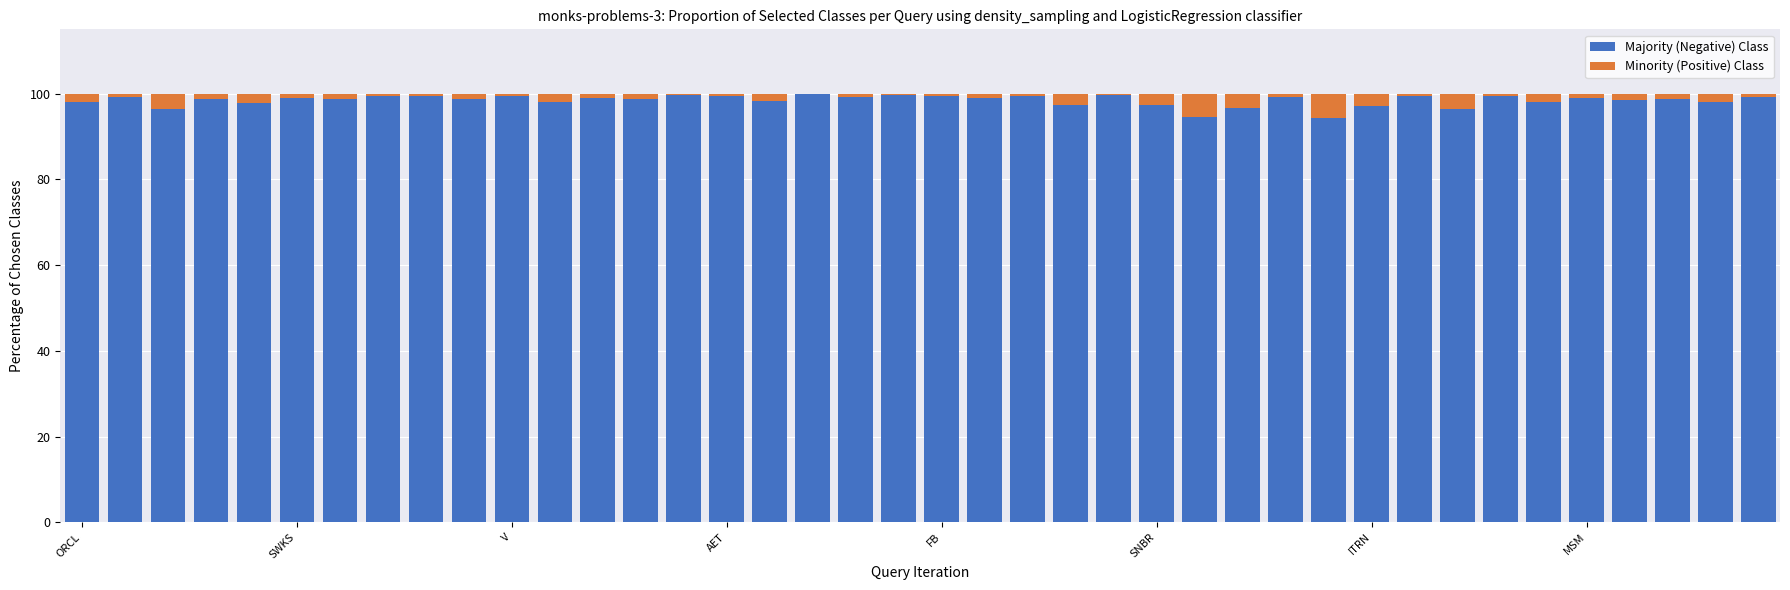

What is the difference between the maximum and second lowest values in the Minority (Positive) Class series?

5.4